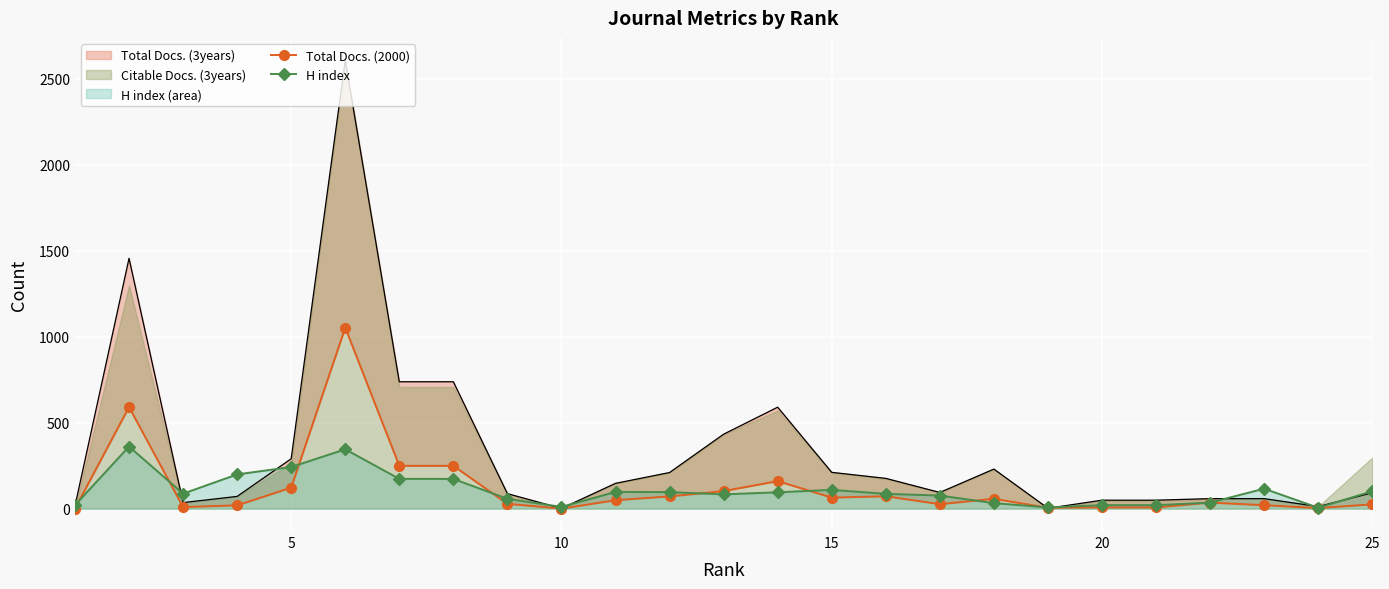

What is the maximum value for H index?

361